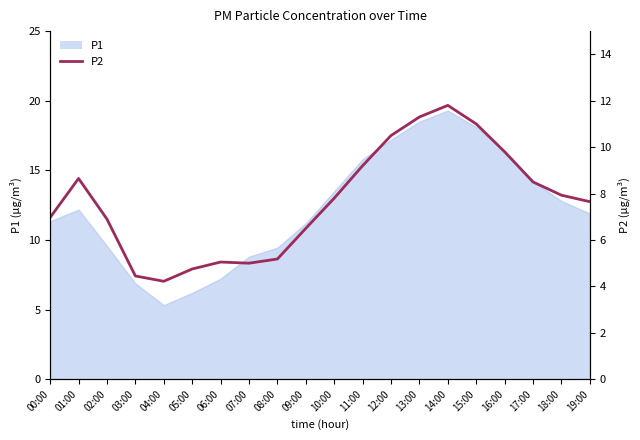

Between 00:00 and 14:00, which is larger?

14:00